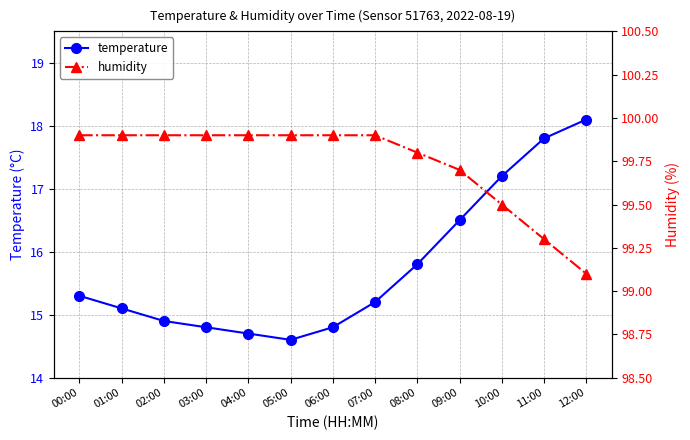

True or false: humidity has more than 1 interior local peaks.

False